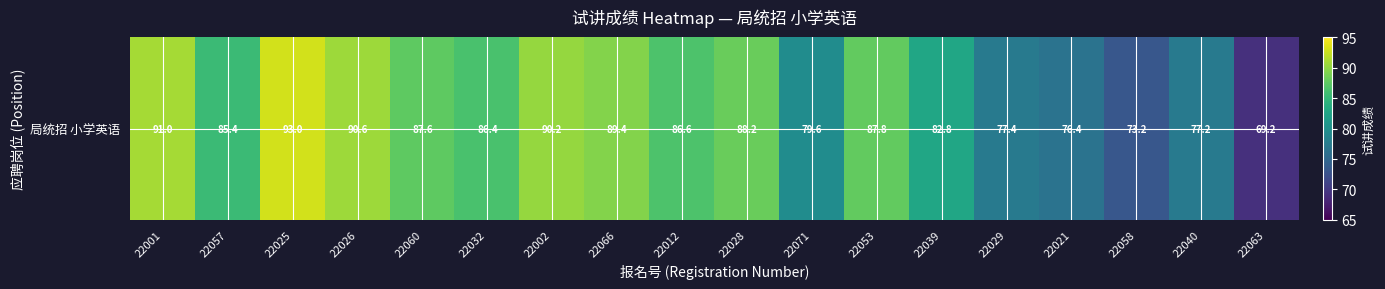

The chart shows a value of 107.0 at 22040. True or false?

False